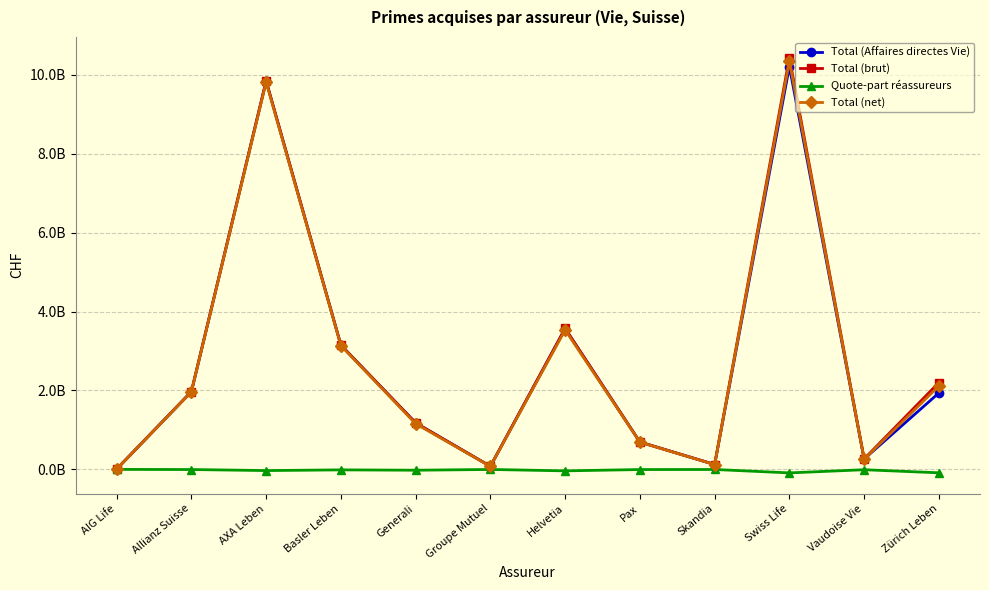

What are all the series names shown in the legend?

Total (Affaires directes Vie), Total (brut), Quote-part réassureurs, Total (net)